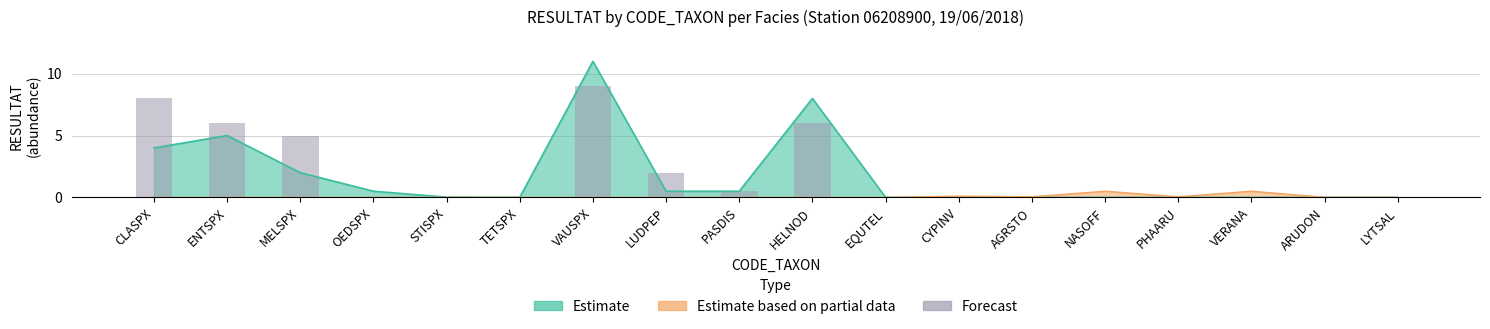

What position from the left is ENTSPX?

2